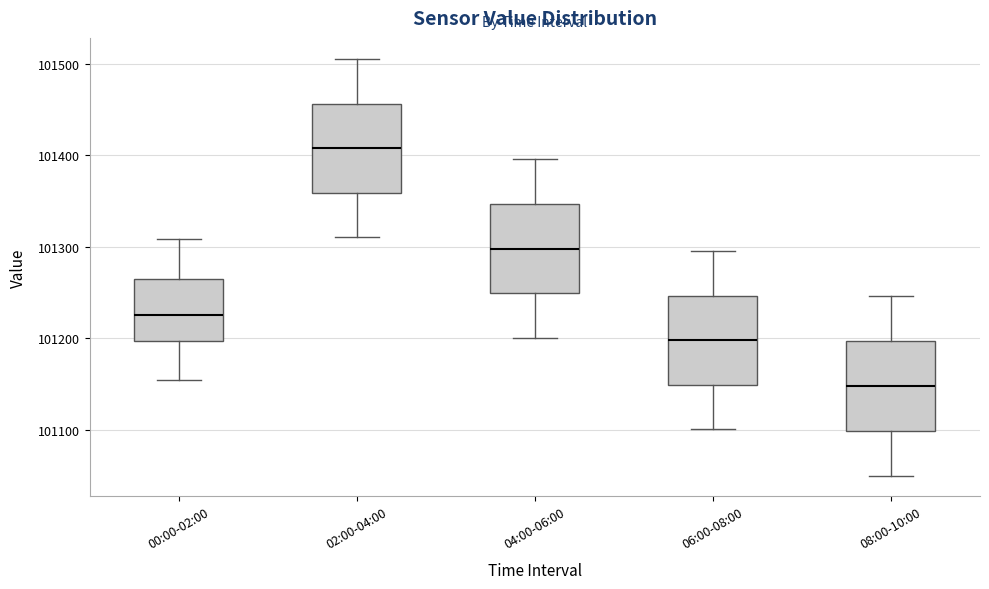

Where is the lower edge of the box for 02:00-04:00 on the y-axis? The values are not printed on the chart, so give them approximately, as read against the axis.

101360